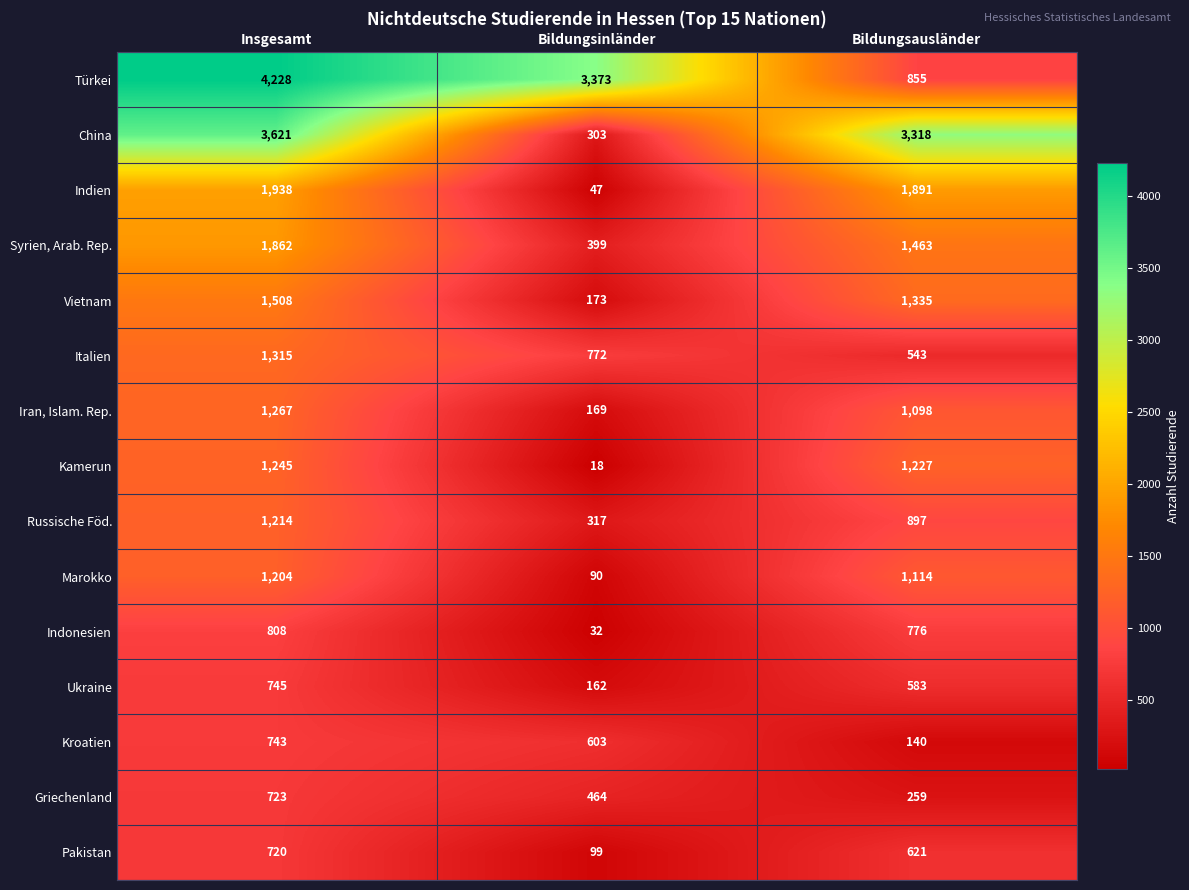

How many series are shown in this chart?

15